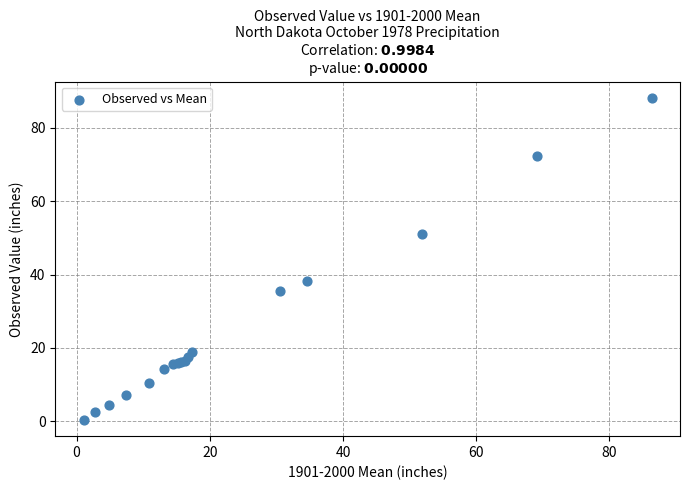

What Y value in the scatter plot is closest to 44?

38.2